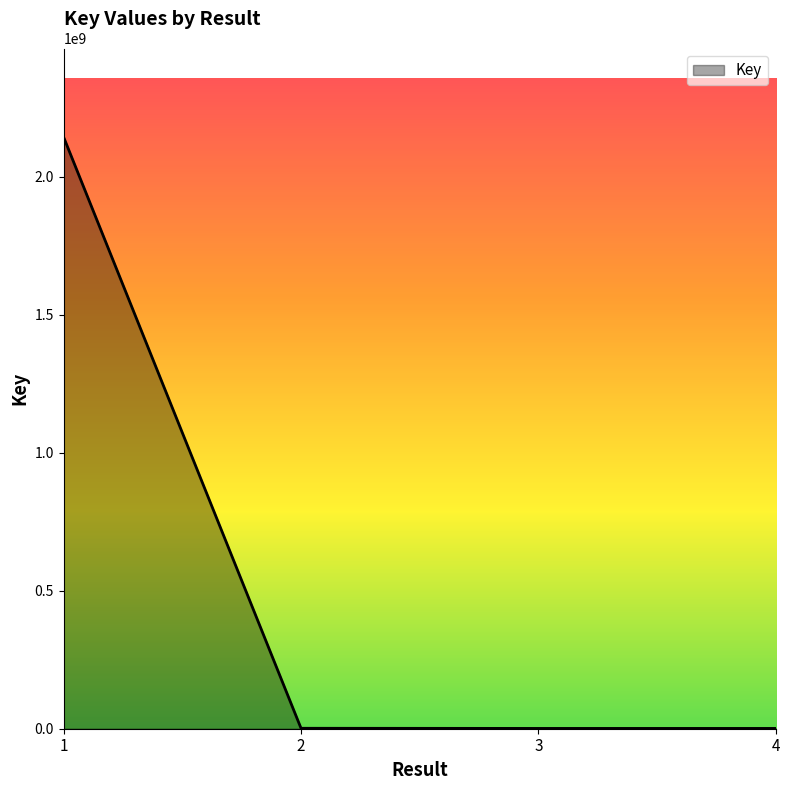

How many lines are shown in the chart?

1